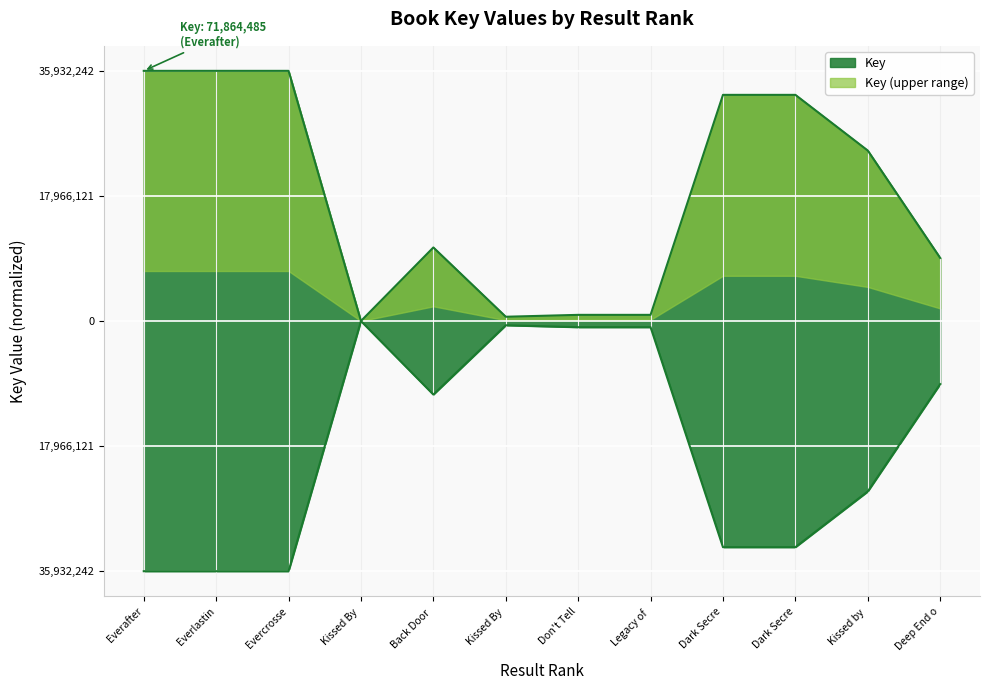

The value at Kissed by is 0.2. True or false?

False